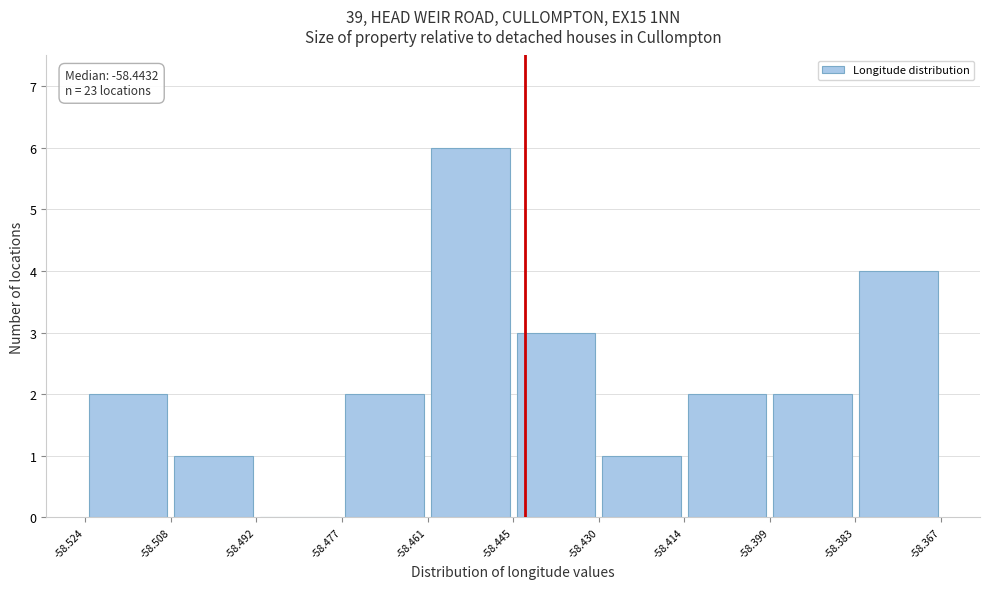

Which range on the x-axis has the tallest bar?

-58.461 to -58.445